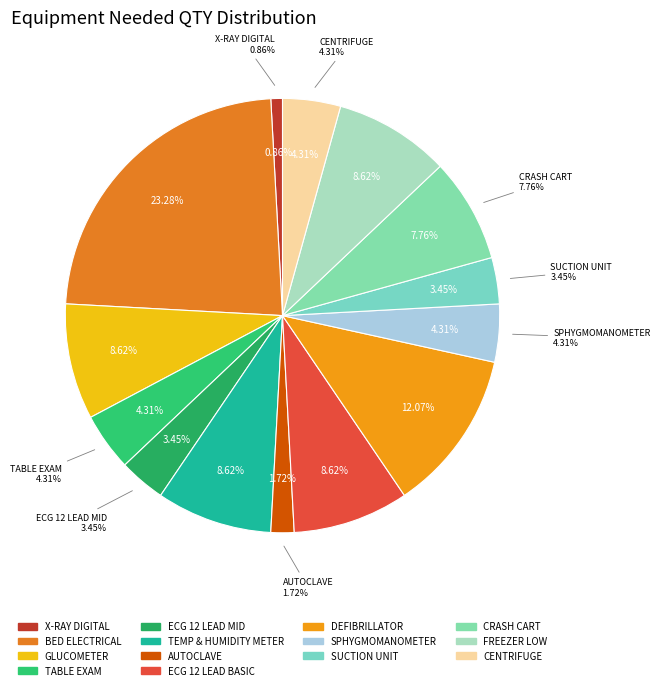

Does any single category account for the majority?

No